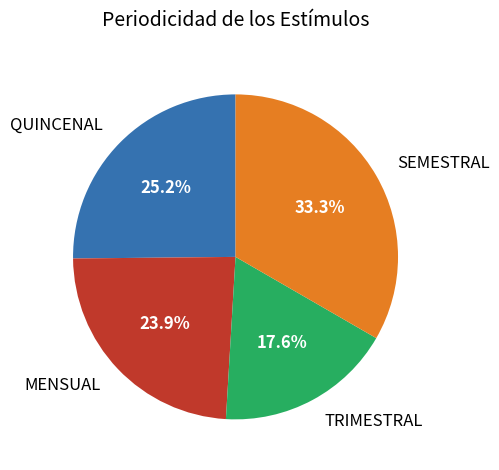

True or false: MENSUAL accounts for 13% of the total.

False